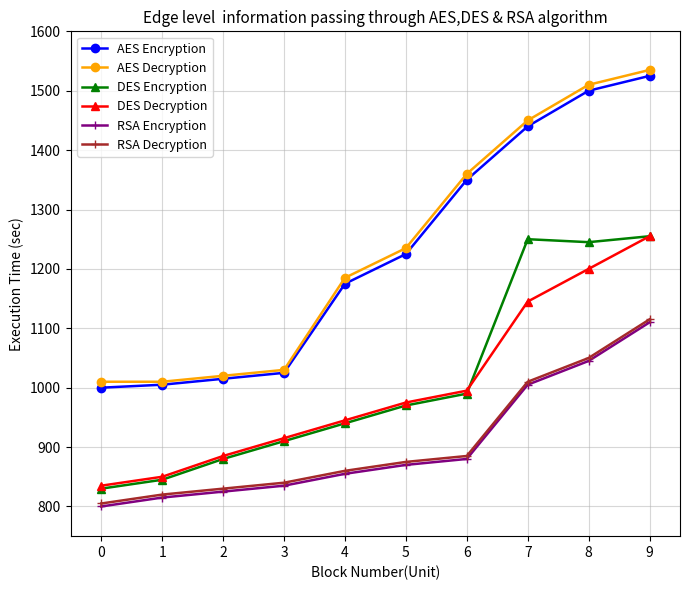

At which category does DES Encryption reach its first local peak?

7